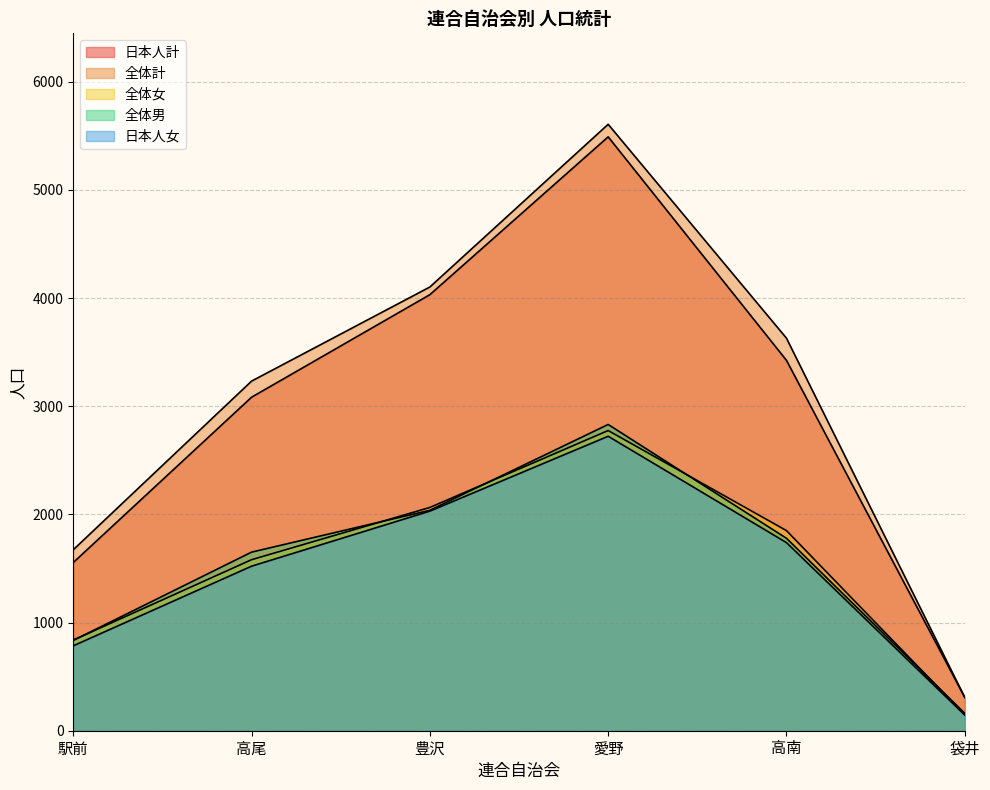

Count the number of data series in this chart.

5